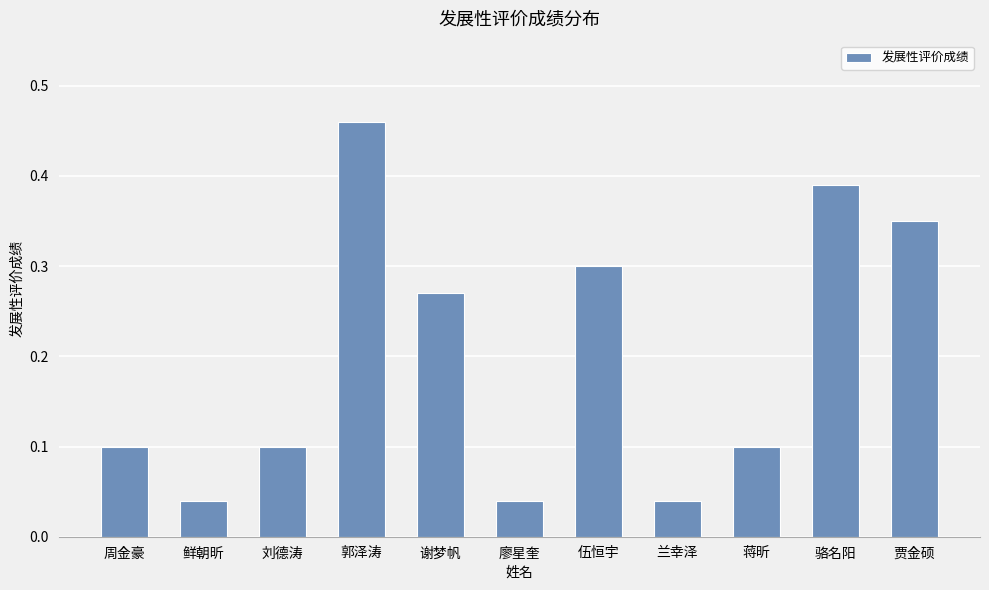

Which category has the highest value across all series?

郭泽涛